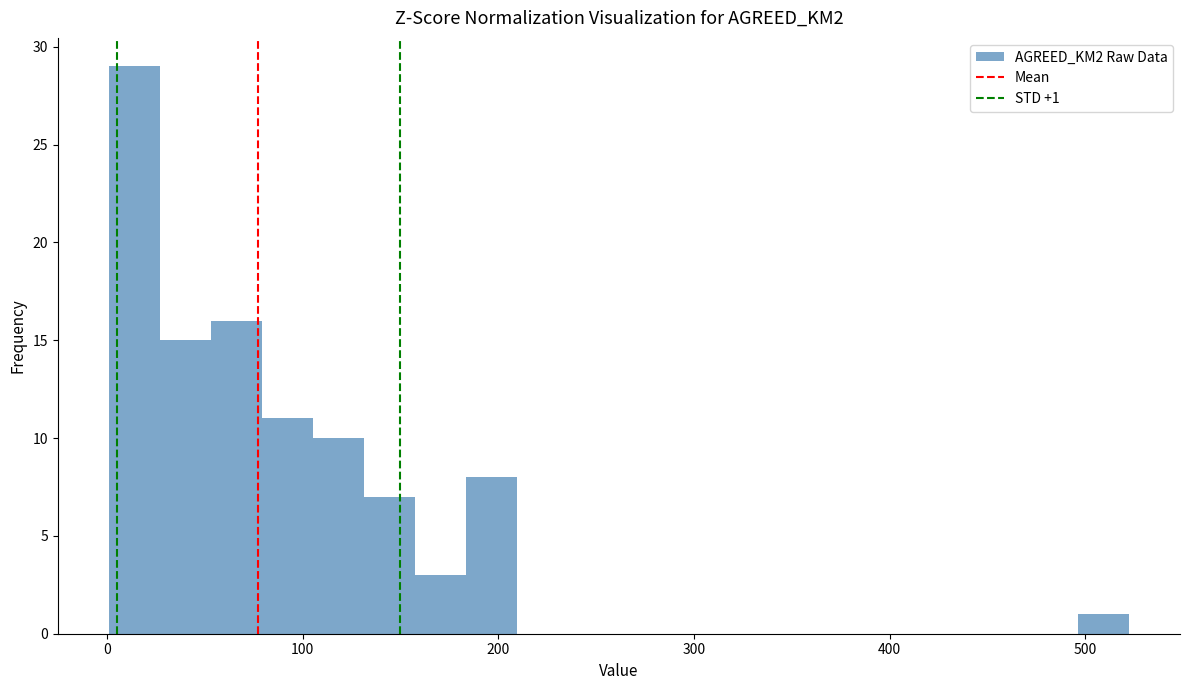

Around what value on the x-axis is the tallest bar? Give the approximate position of its centre, as read against the axis.

10